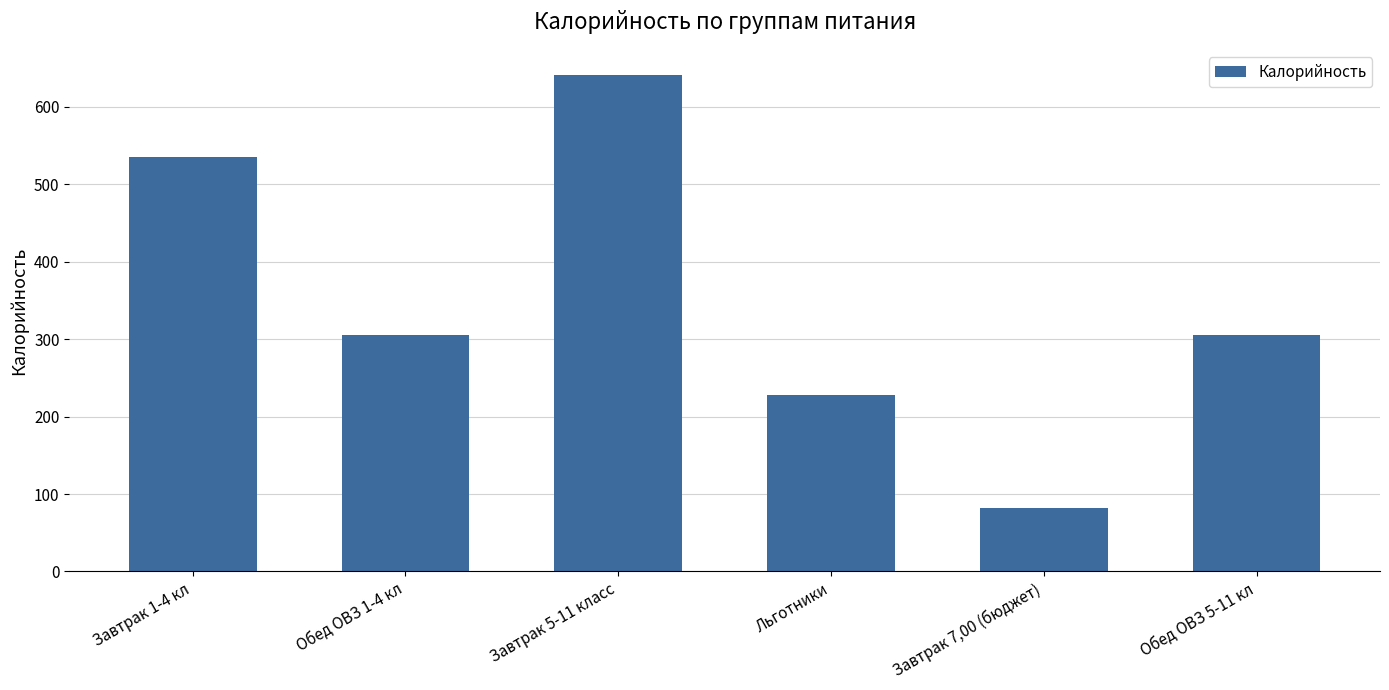

Reading right to left, extract all data points from this chart.

Обед ОВЗ 5-11 кл=305.8	Завтрак 7,00 (бюджет)=81.4	Льготники=227.6	Завтрак 5-11 класс=641.4	Обед ОВЗ 1-4 кл=305.8	Завтрак 1-4 кл=534.5